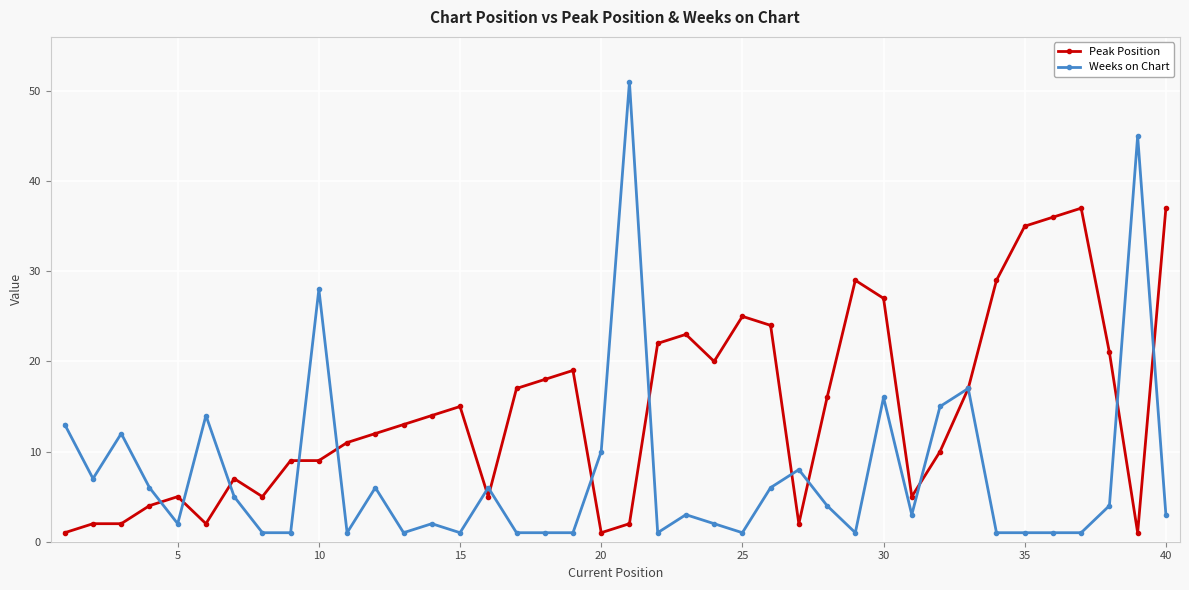

True or false: Peak Position has more than 2 points higher than both neighbors.

True